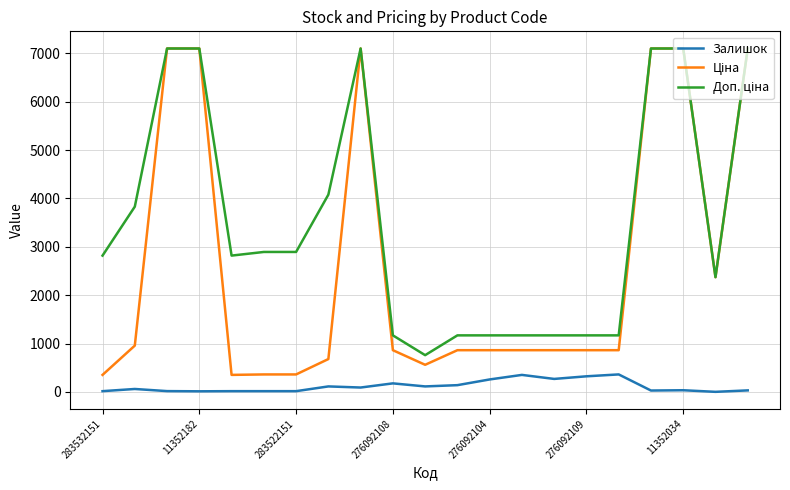

What is the maximum value shown in the chart?

7098.8